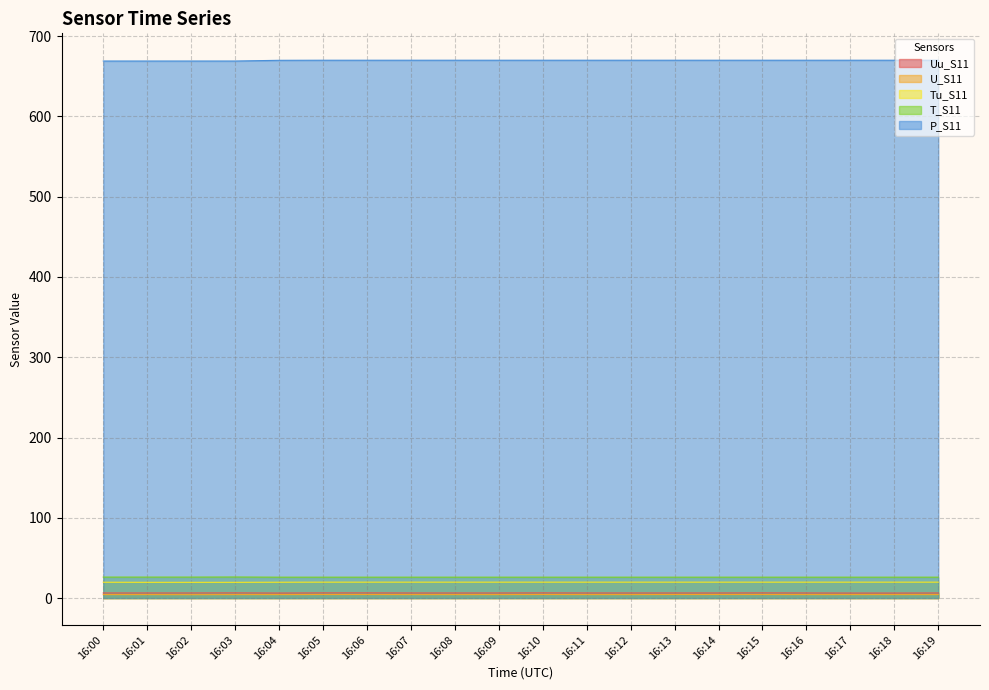

Reading left to right, transcribe all the data shown in this chart.

Uu_S11: 16:00=6.3	16:01=6.3	16:02=6.3	16:03=6.4	16:04=6.2	16:05=6.4	16:06=6.4	16:07=6.3	16:08=6.3	16:09=6.3	16:10=6.4	16:11=6.3	16:12=6.3	16:13=6.3	16:14=6.3	16:15=6.4	16:16=6.3	16:17=6.2	16:18=6.2	16:19=6.3
U_S11: 16:00=4.3	16:01=4.3	16:02=4.2	16:03=4.3	16:04=4.3	16:05=4.4	16:06=4.4	16:07=4.3	16:08=4.3	16:09=4.3	16:10=4.4	16:11=4.3	16:12=4.3	16:13=4.4	16:14=4.4	16:15=4.4	16:16=4.3	16:17=4.3	16:18=4.3	16:19=4.3
Tu_S11: 16:00=19.7	16:01=19.6	16:02=19.6	16:03=19.6	16:04=19.7	16:05=19.8	16:06=19.8	16:07=19.8	16:08=19.8	16:09=19.8	16:10=19.8	16:11=19.8	16:12=19.8	16:13=19.8	16:14=19.8	16:15=19.8	16:16=19.8	16:17=19.8	16:18=19.8	16:19=19.8
T_S11: 16:00=26.1	16:01=26.1	16:02=26.1	16:03=26.2	16:04=26.0	16:05=26.0	16:06=26.0	16:07=26.0	16:08=26.0	16:09=26.0	16:10=26.0	16:11=26.0	16:12=26.0	16:13=26.0	16:14=26.0	16:15=26.0	16:16=26.0	16:17=26.0	16:18=26.0	16:19=26.0
P_S11: 16:00=669.0	16:01=669.0	16:02=669.0	16:03=669.0	16:04=669.9	16:05=670.0	16:06=670.0	16:07=670.0	16:08=670.0	16:09=670.0	16:10=670.0	16:11=670.0	16:12=670.0	16:13=670.0	16:14=670.0	16:15=670.0	16:16=670.0	16:17=670.0	16:18=670.0	16:19=670.0